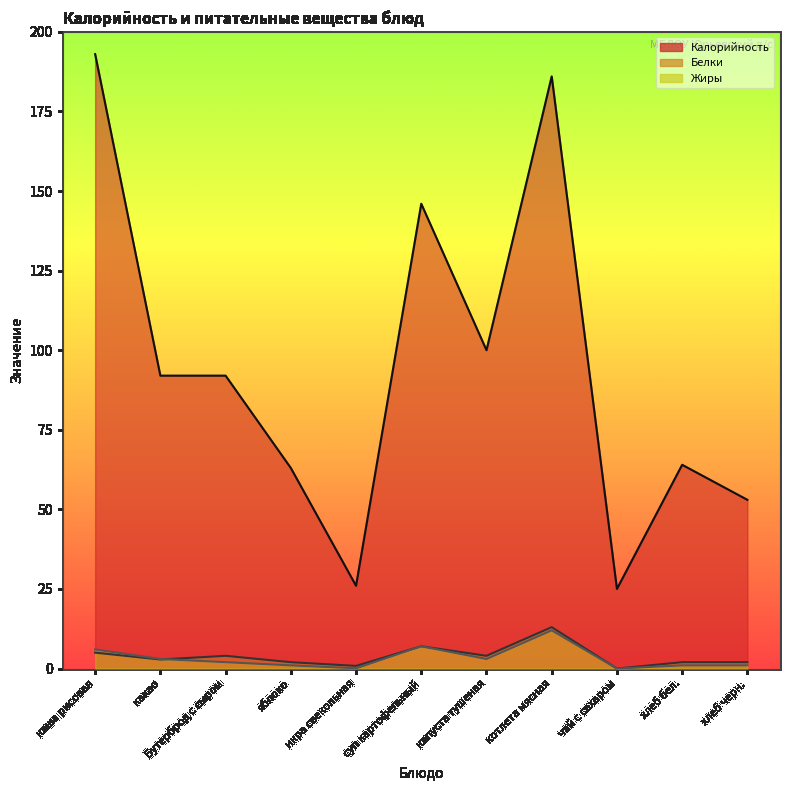

What is the difference between the highest and lowest values at икра свекольная?

25.9